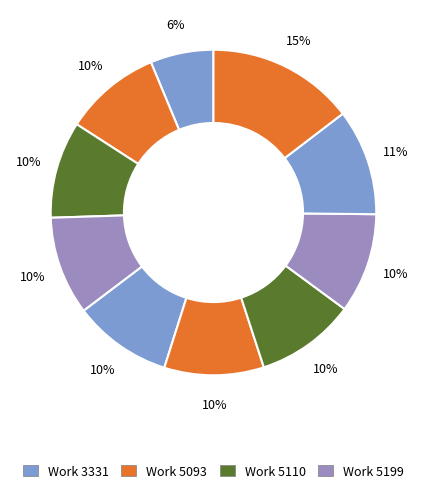

Count the number of slices in the pie.

10